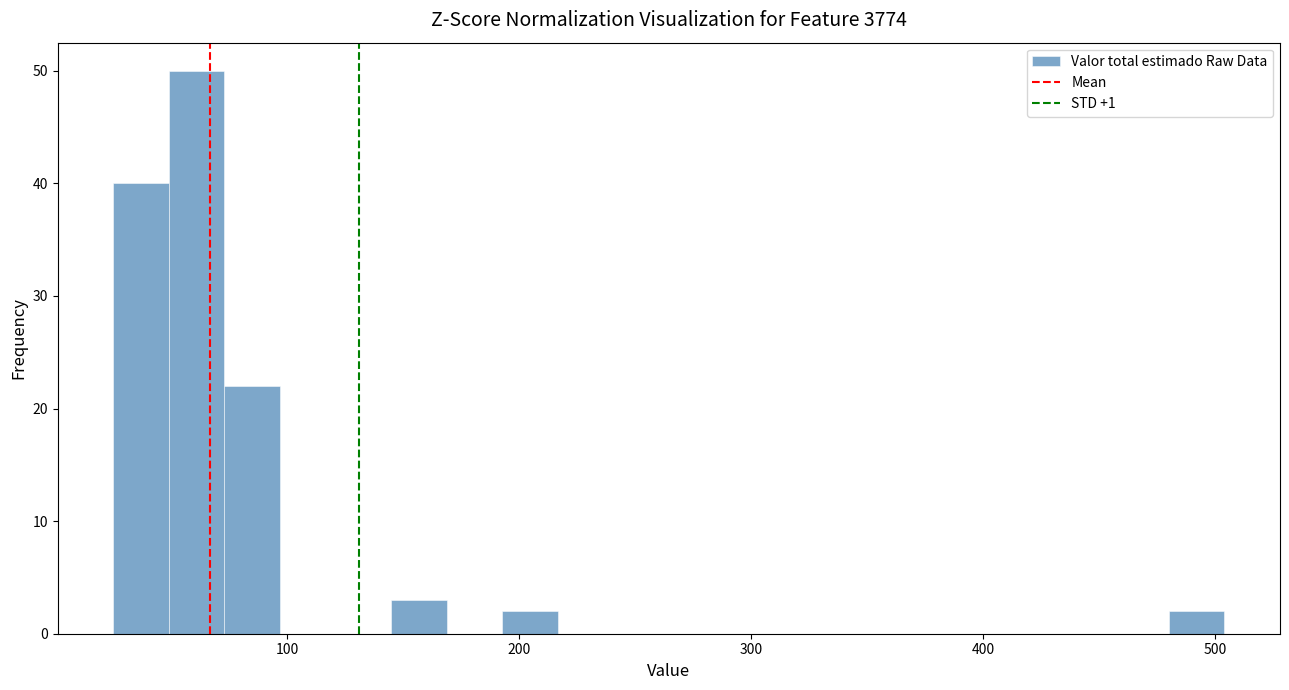

Read against the x-axis, roughly where is the centre of the tallest bar?

60